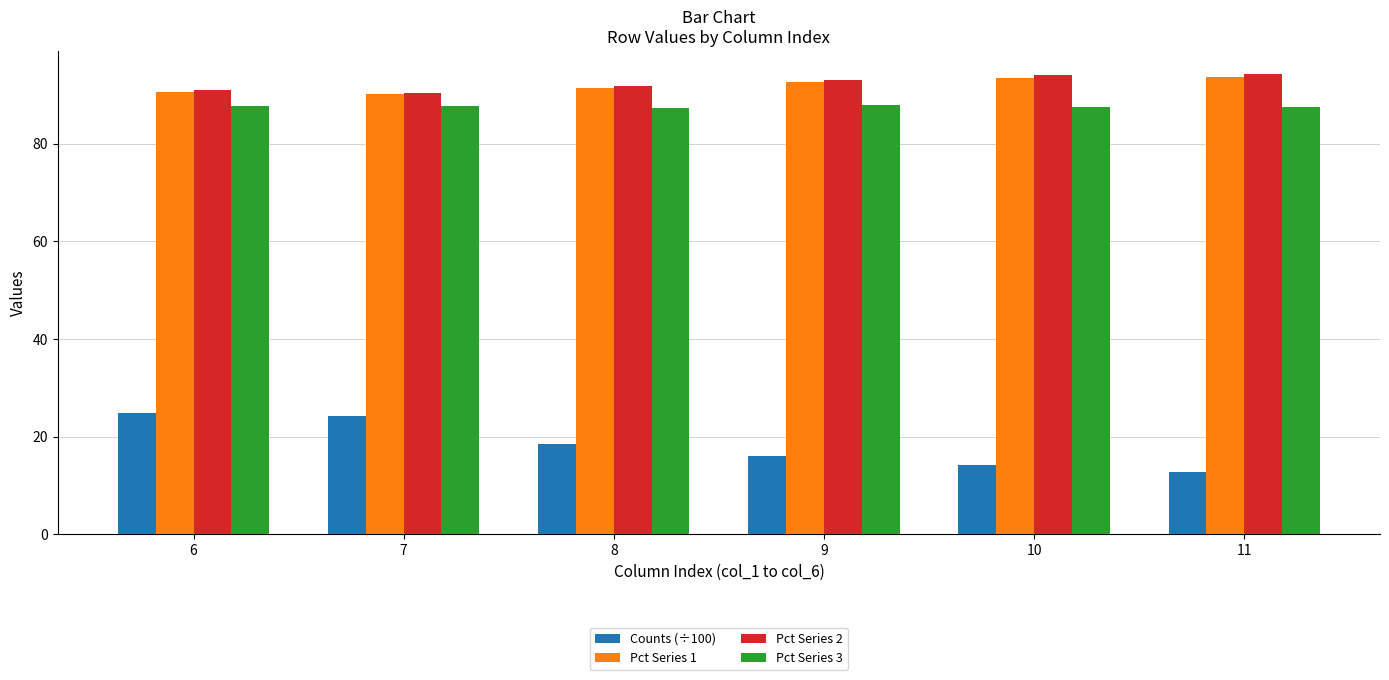

What is the value of the Pct Series 3 bar at the 2nd from the left?

87.8